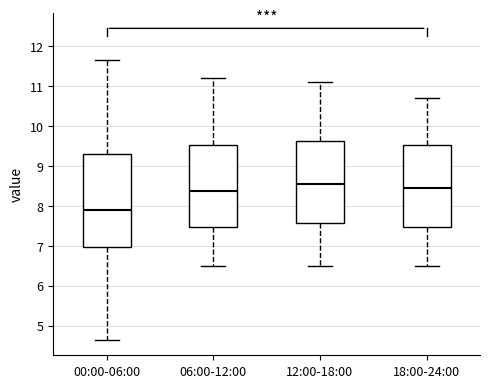

Which box has the highest median line?

12:00-18:00